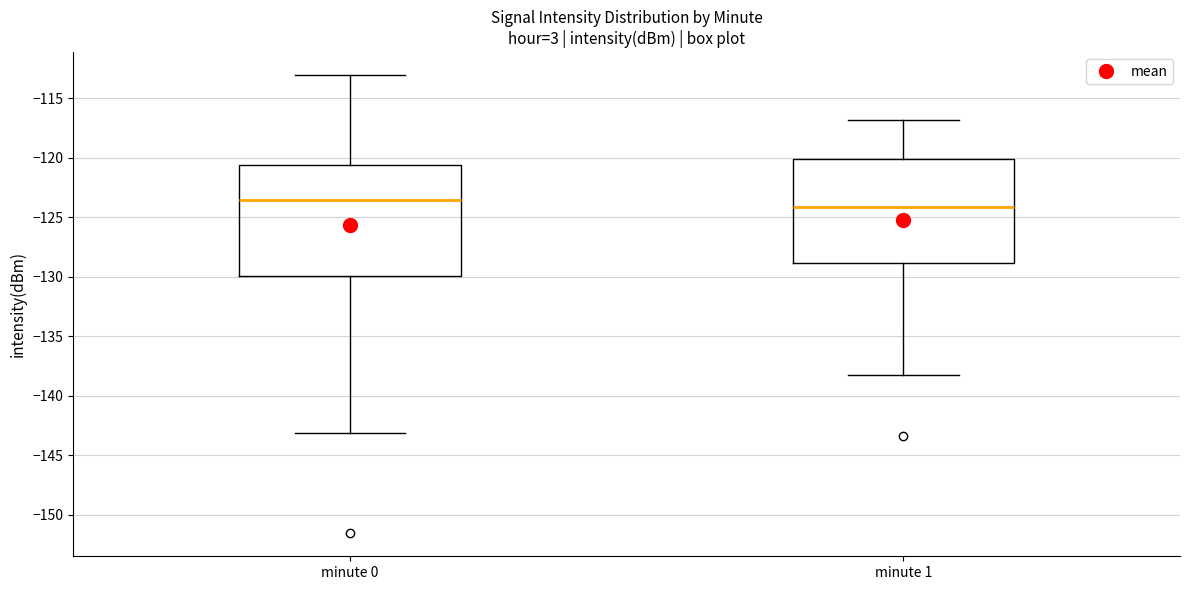

Which box is the tallest, from its lower edge to its upper edge?

minute 0